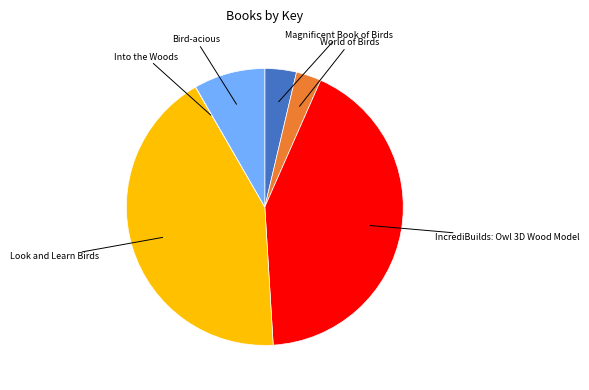

Does any single category account for the majority?

No